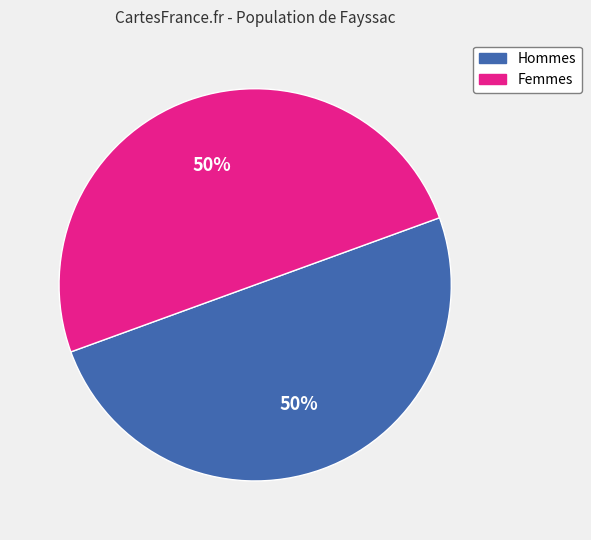

To the nearest percent, what is the average slice percentage?

50%